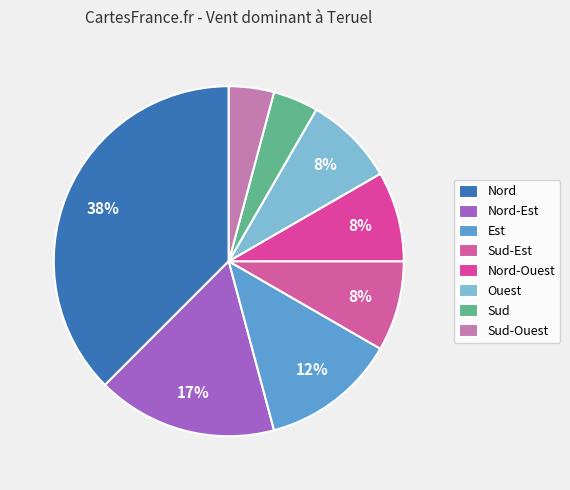

Does any single category account for the majority?

No